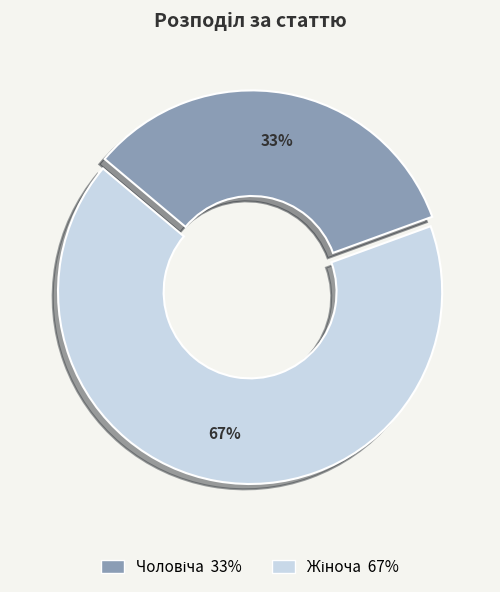

Is there a majority slice in this chart?

Yes